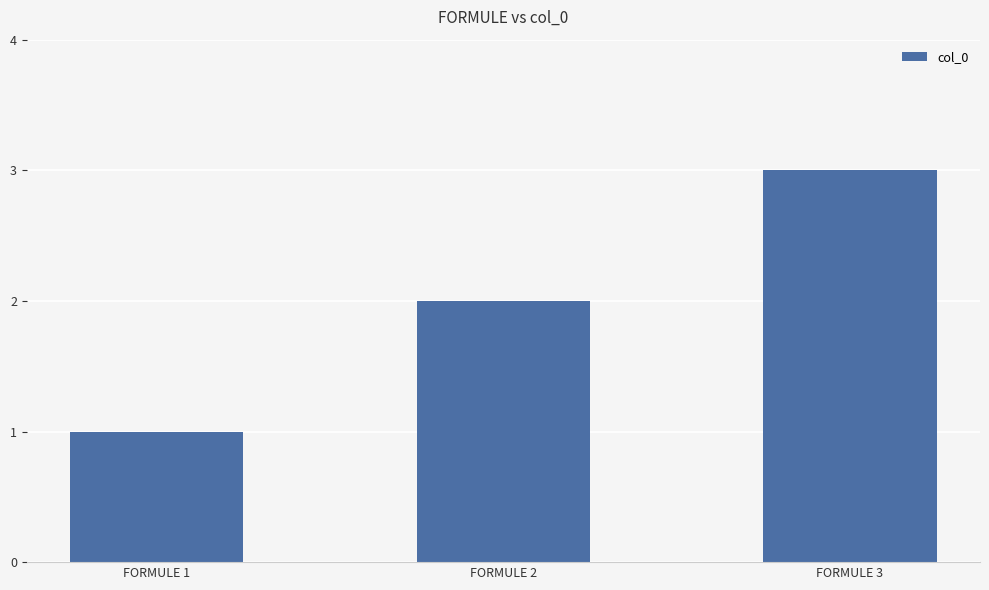

Are the bars horizontal?

No